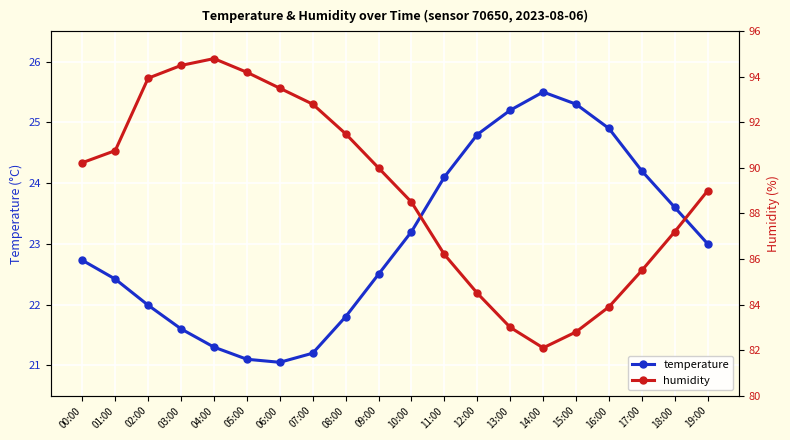

What is the average value of the humidity series?

88.9